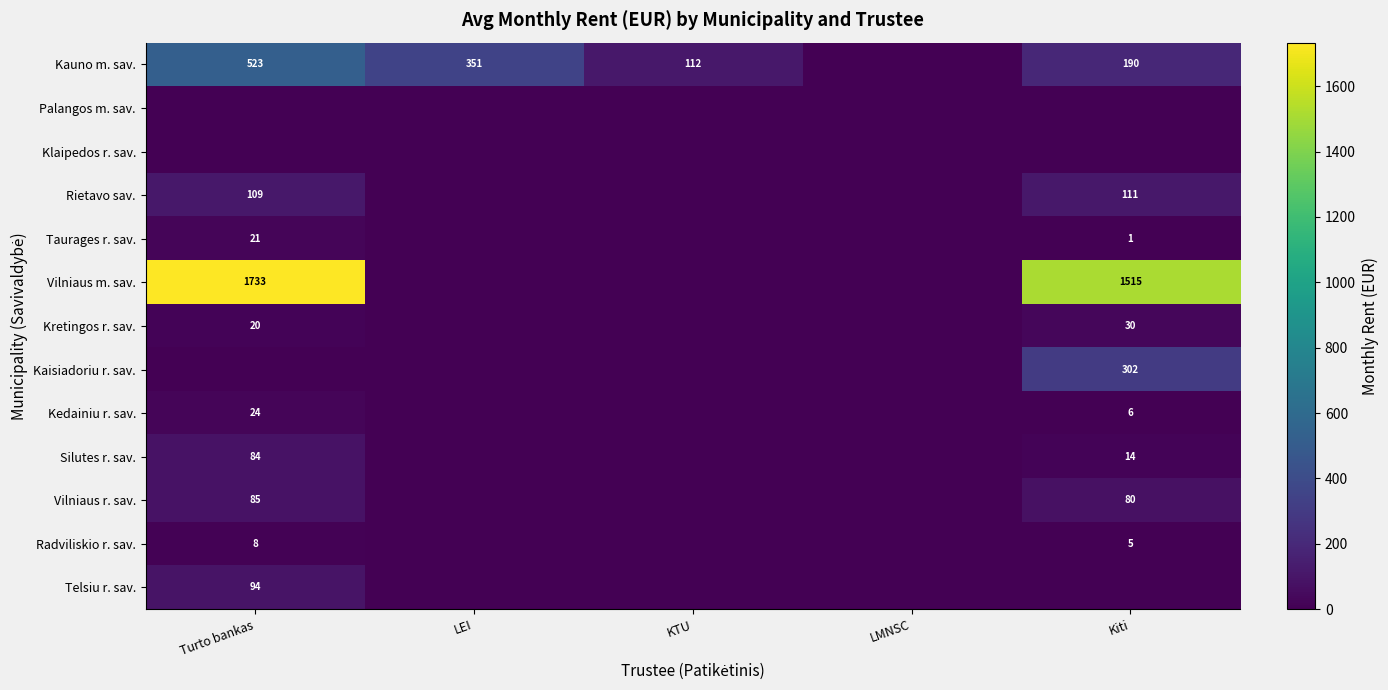

How many data points does each series have?

5